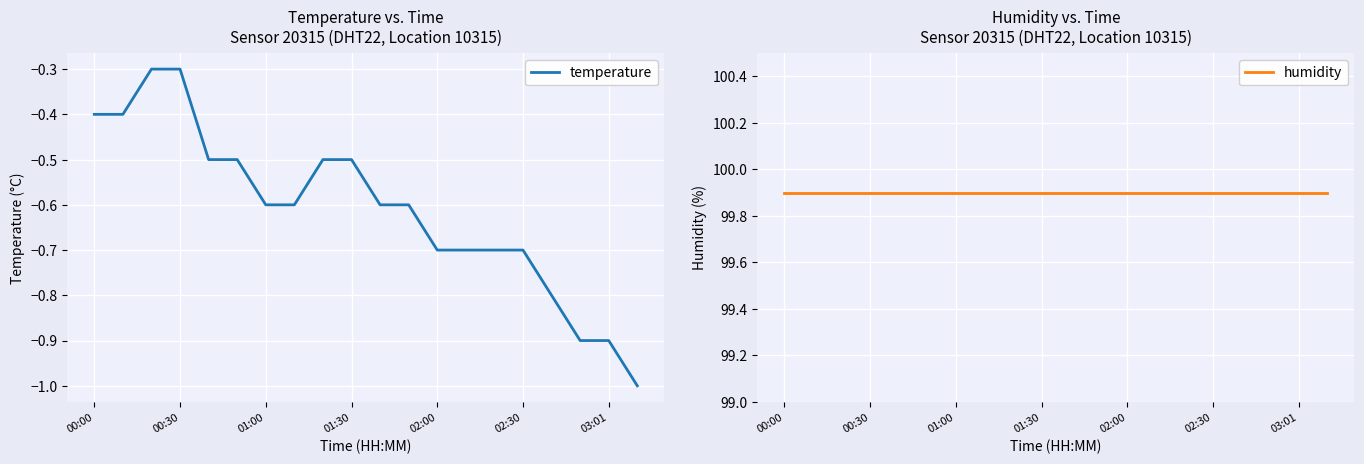

True or false: humidity and temperature intersect in this chart.

False